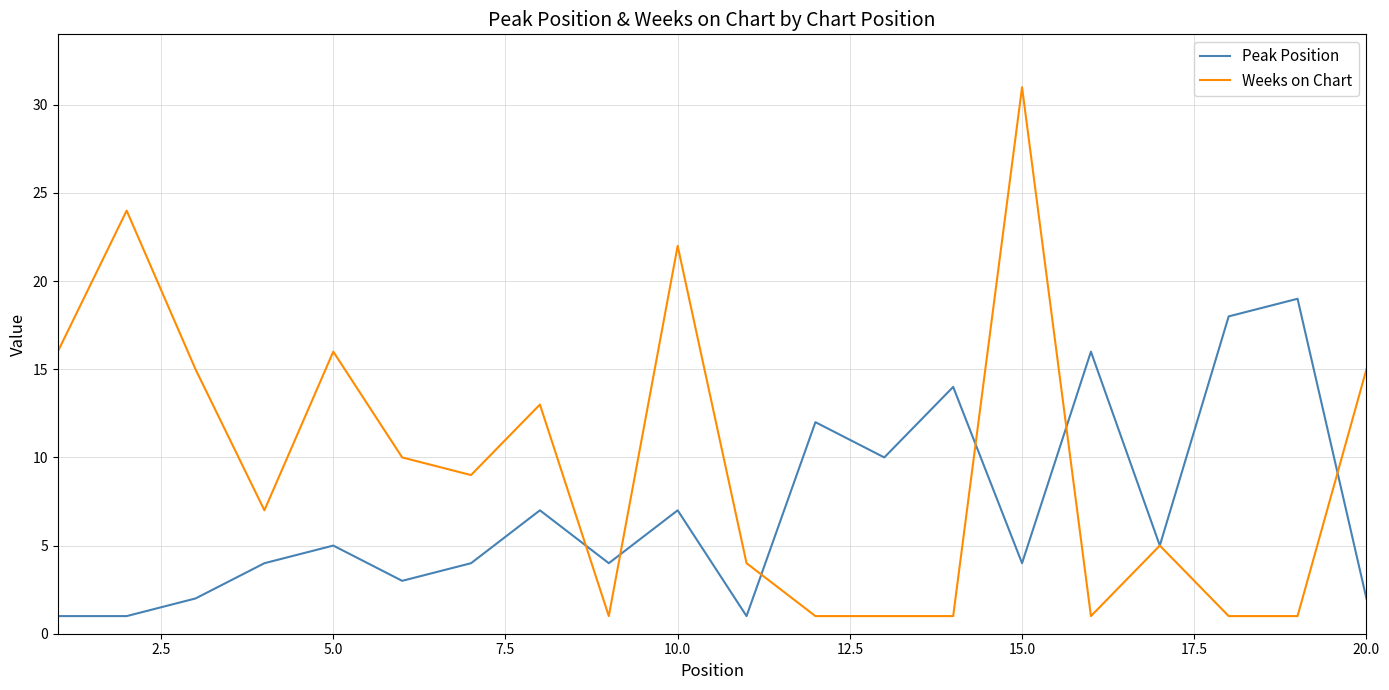

Which series has the largest total across all categories?

Weeks on Chart